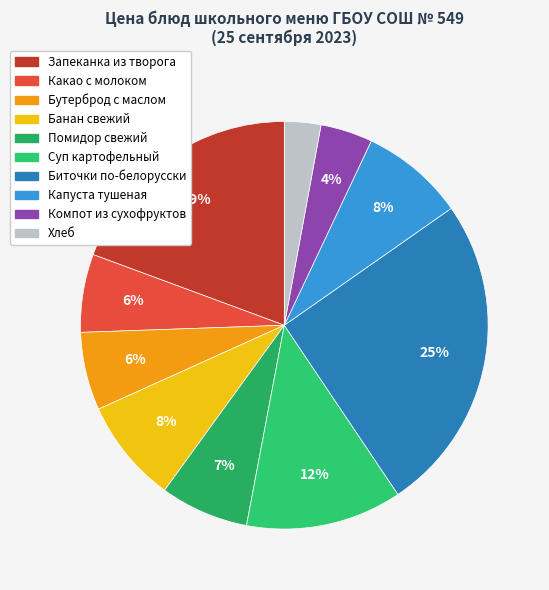

Rank the categories by value from lowest to highest.

Хлеб, Компот из сухофруктов, Какао с молоком, Бутерброд с маслом, Помидор свежий, Банан свежий, Капуста тушеная, Суп картофельный, Запеканка из творога, Биточки по-белорусски